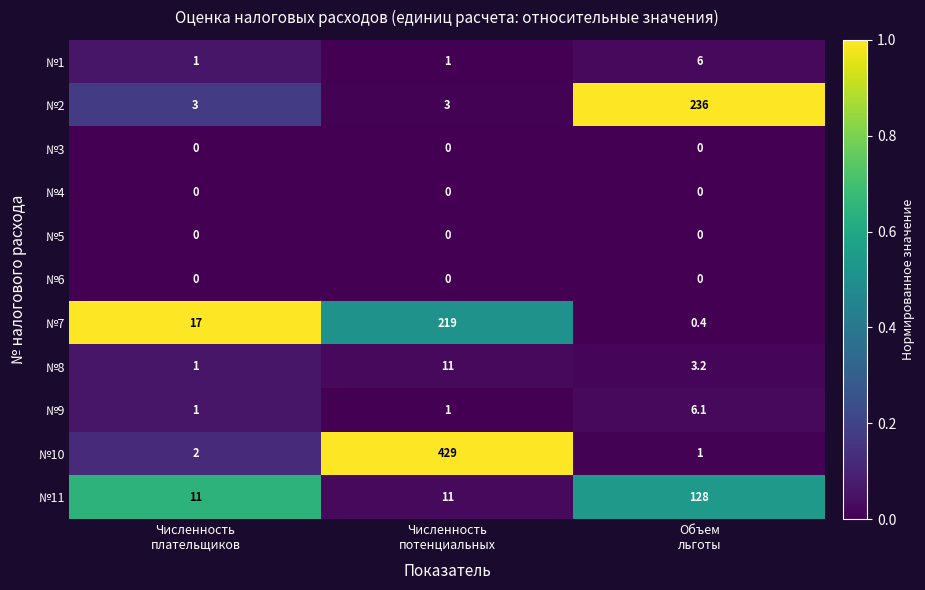

Which category has the highest value across all series?

Численность
потенциальных